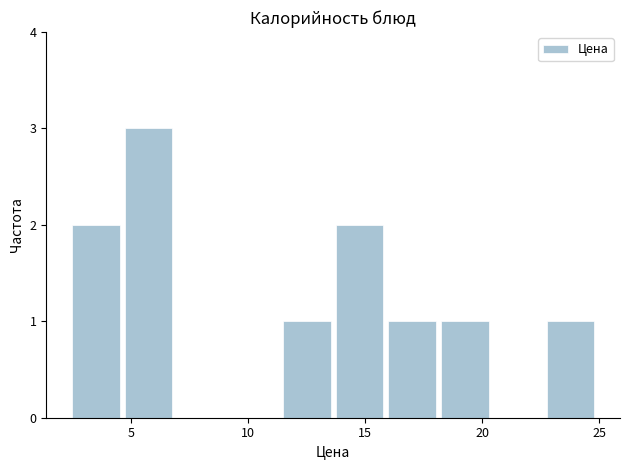

Over which range of the x-axis is the bar tallest?

4.75 to 7.00